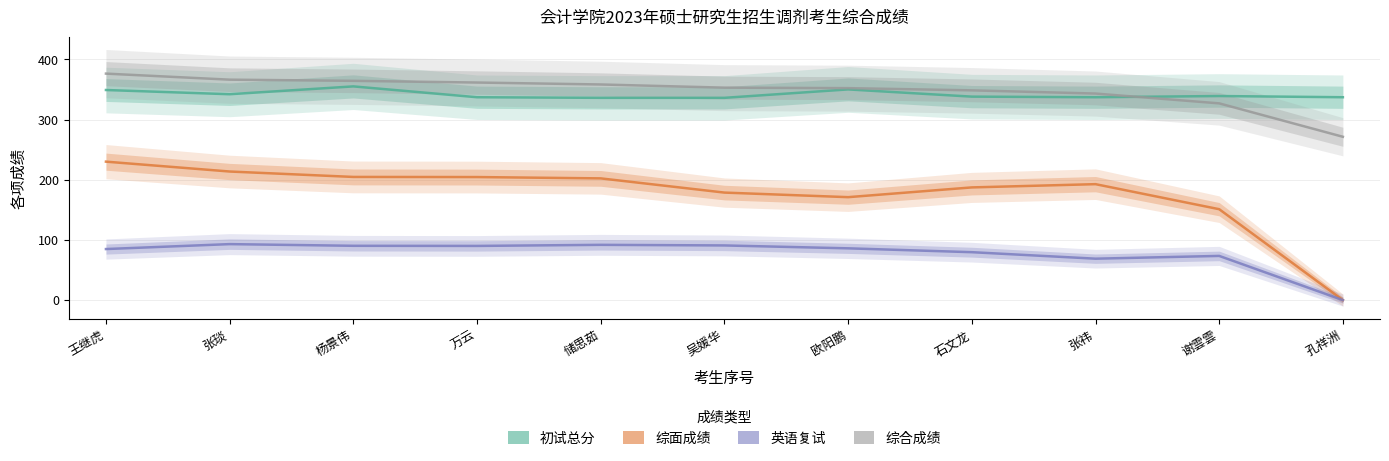

Does the chart have visible grid lines?

Yes